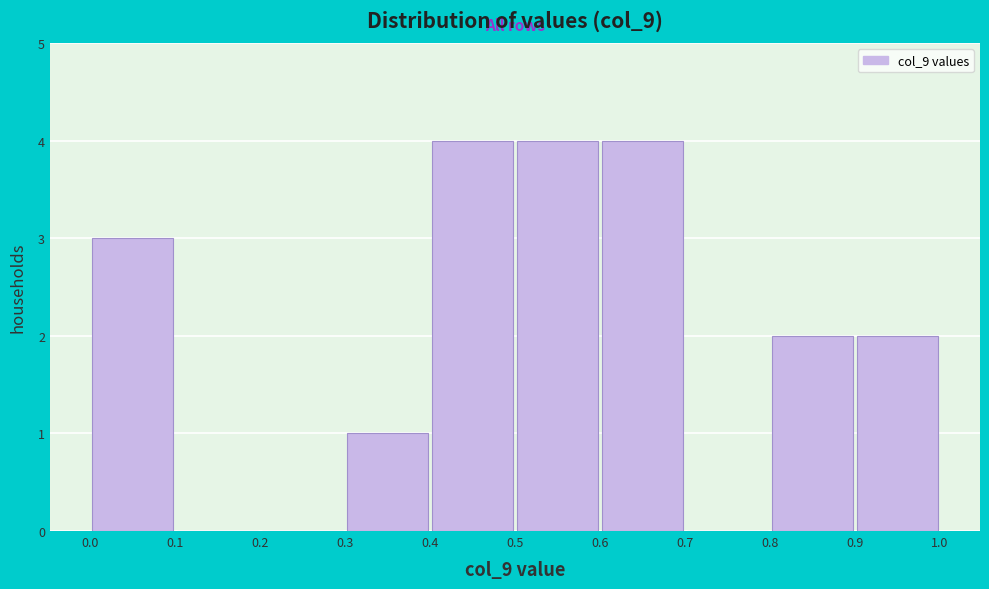

Reading left to right, list every bar in this chart as the range it spans on the x-axis followed by its height. The values are not printed on the chart, so give them approximately, as read against the axis.

0.0 to 0.1: 3
0.1 to 0.2: 0
0.2 to 0.3: 0
0.3 to 0.4: 1
0.4 to 0.5: 4
0.5 to 0.6: 4
0.6 to 0.7: 4
0.7 to 0.8: 0
0.8 to 0.9: 2
0.9 to 1.0: 2